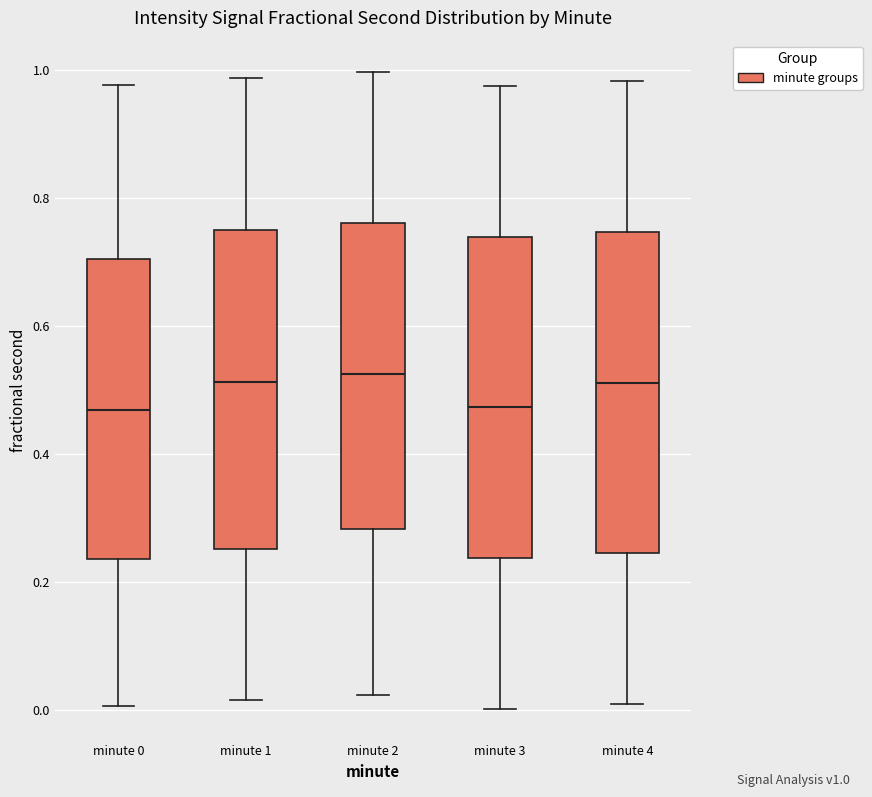

Where does the upper whisker of the box for minute 1 end on the y-axis? The values are not printed on the chart, so give them approximately, as read against the axis.

0.98